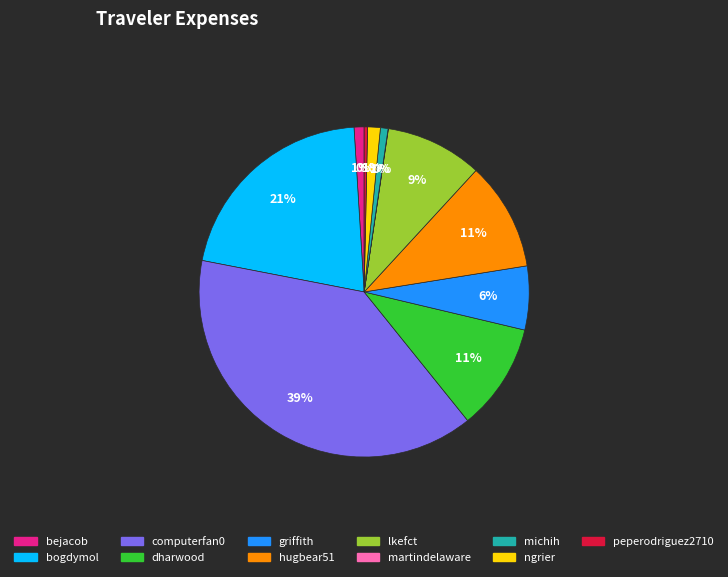

Is bogdymol the majority of the pie?

No